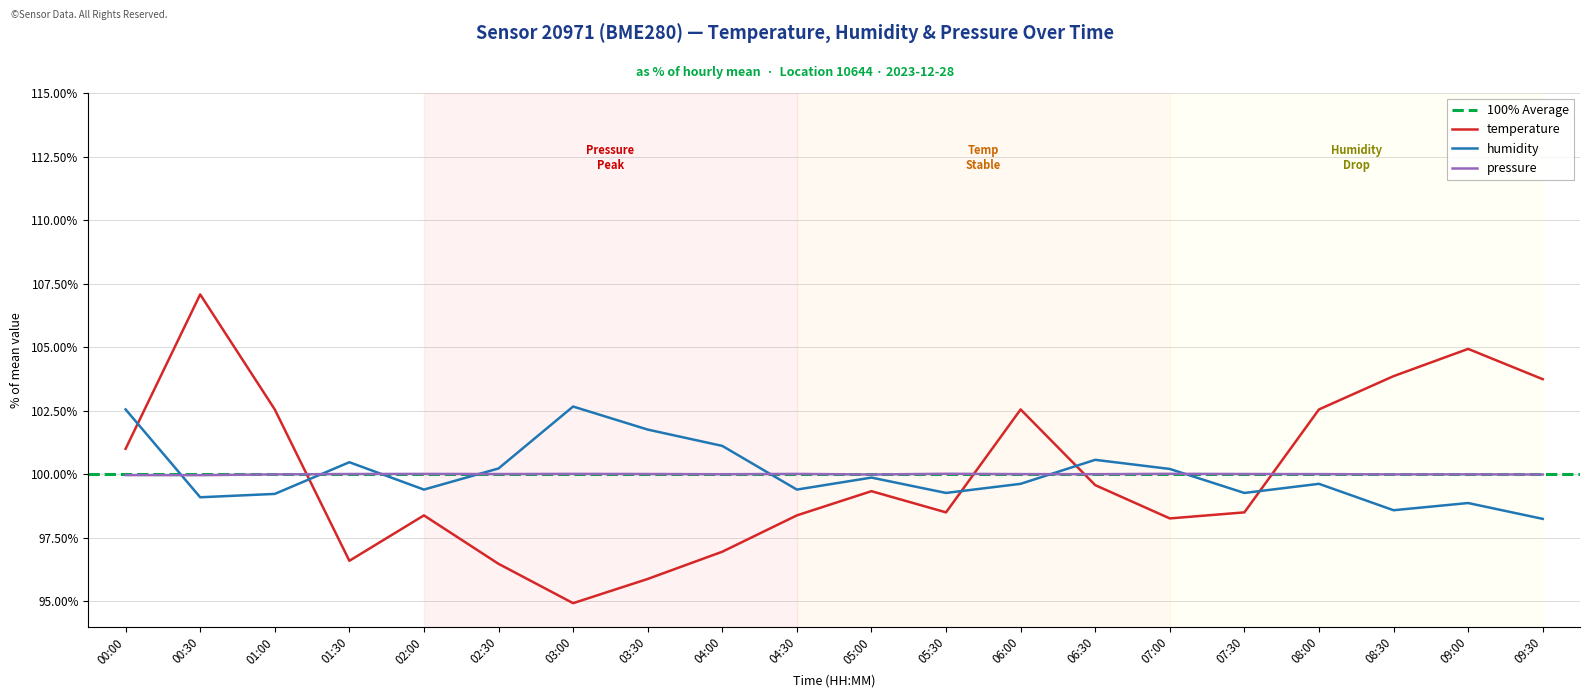

Which series has the largest range (max minus min)?

temperature